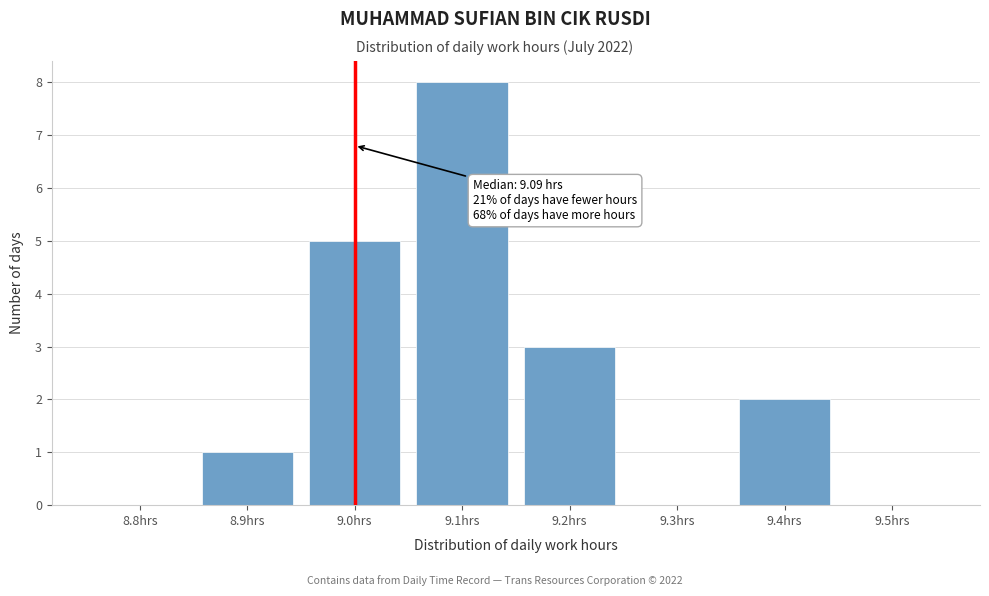

Reading right to left, extract all data points from this chart.

9.5hrs=0	9.4hrs=2	9.3hrs=0	9.2hrs=3	9.1hrs=8	9.0hrs=5	8.9hrs=1	8.8hrs=0